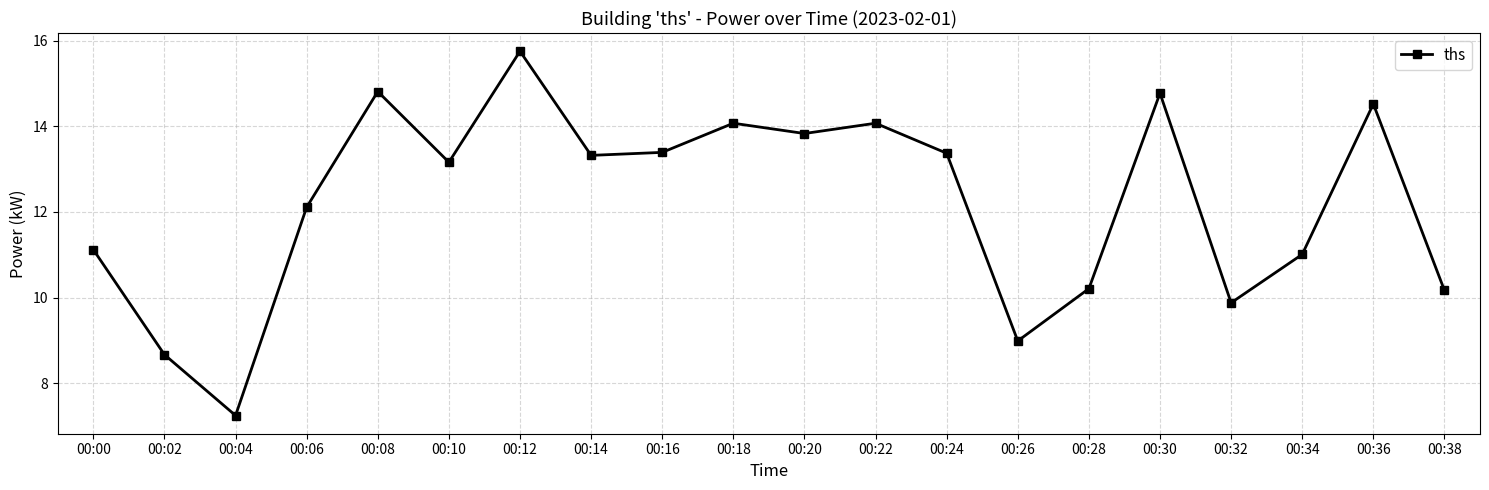

Which label corresponds to the smallest value in the chart?

00:04